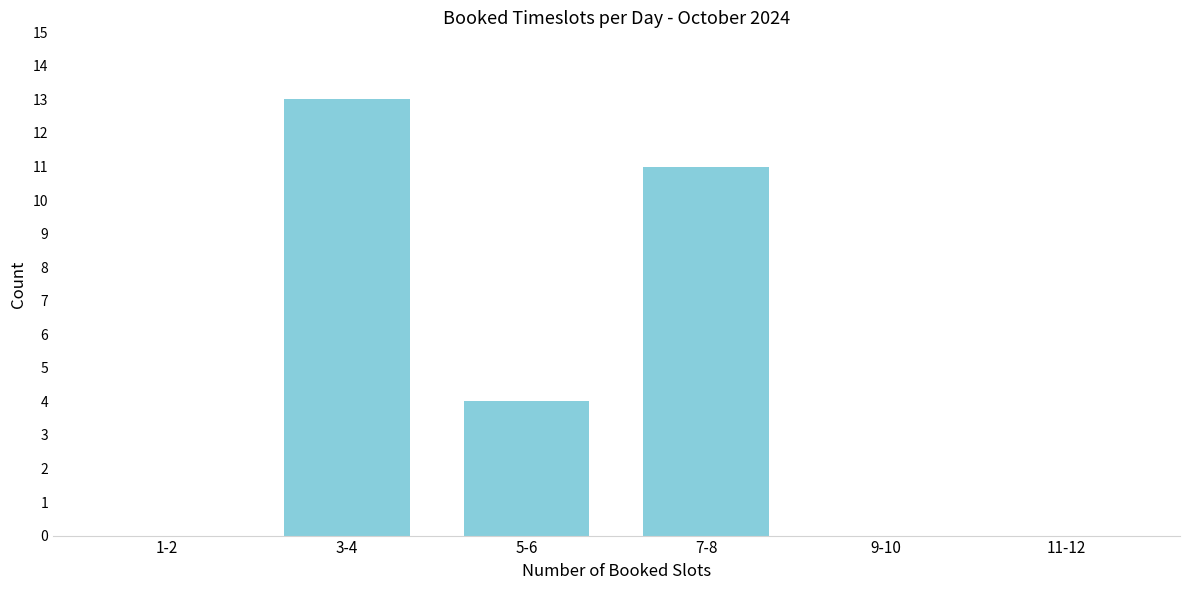

Reading left to right, transcribe all the data shown in this chart.

1-2=0	3-4=13	5-6=4	7-8=11	9-10=0	11-12=0